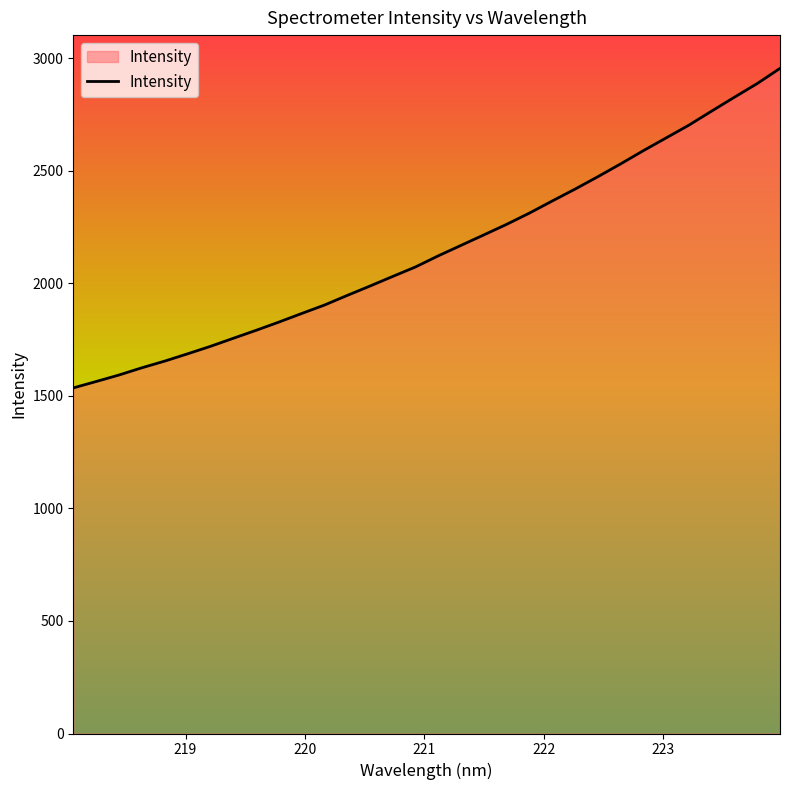

What is the minimum value shown in the chart?

1535.0